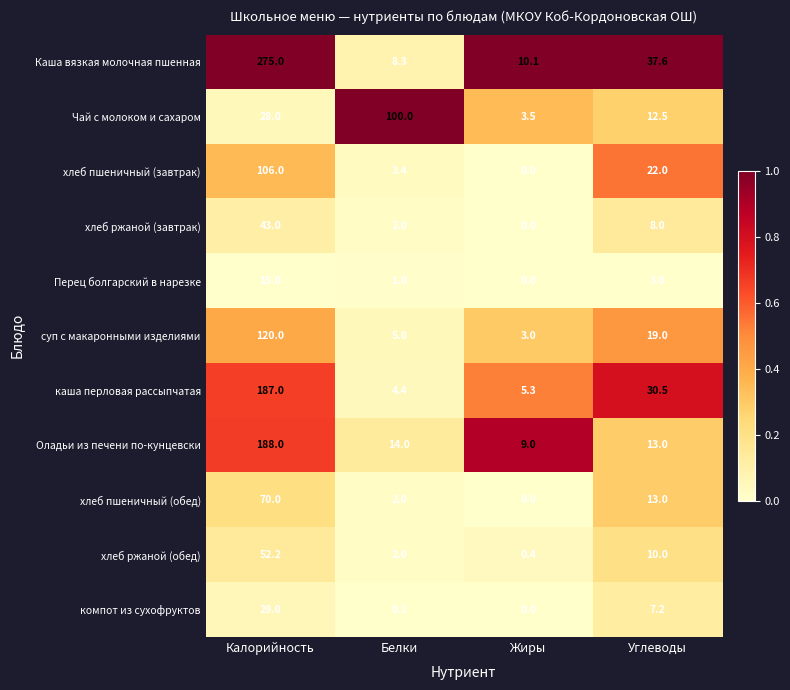

List the series in order of their peak value, lowest first.

Перец болгарский в нарезке, компот из сухофруктов, хлеб ржаной (завтрак), хлеб ржаной (обед), хлеб пшеничный (обед), Чай с молоком и сахаром, хлеб пшеничный (завтрак), суп с макаронными изделиями, каша перловая рассыпчатая, Оладьи из печени по-кунцевски, Каша вязкая молочная пшенная